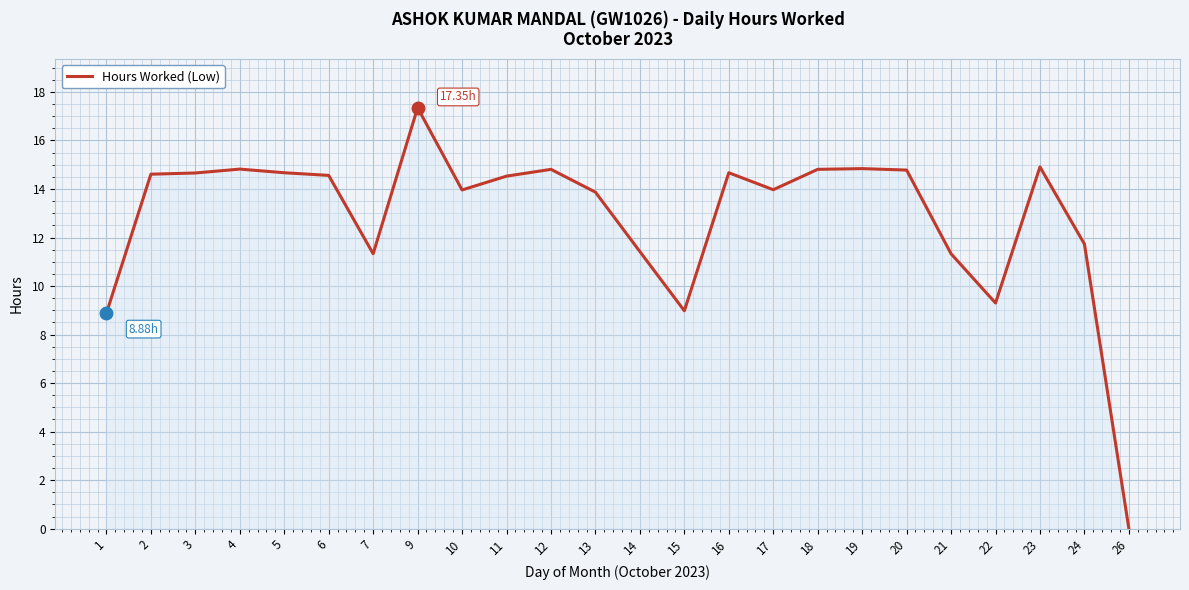

True or false: the data shows 14.7 at 5.

True